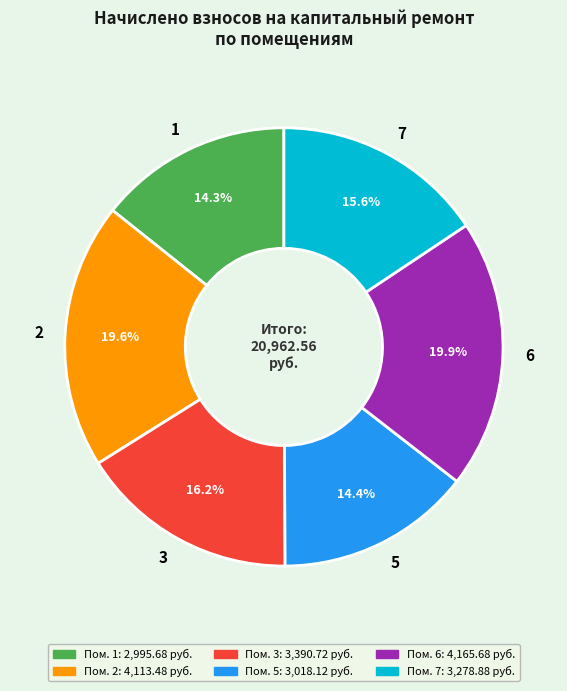

Approximately how many times larger is the value at 6 compared to 3?

1.2